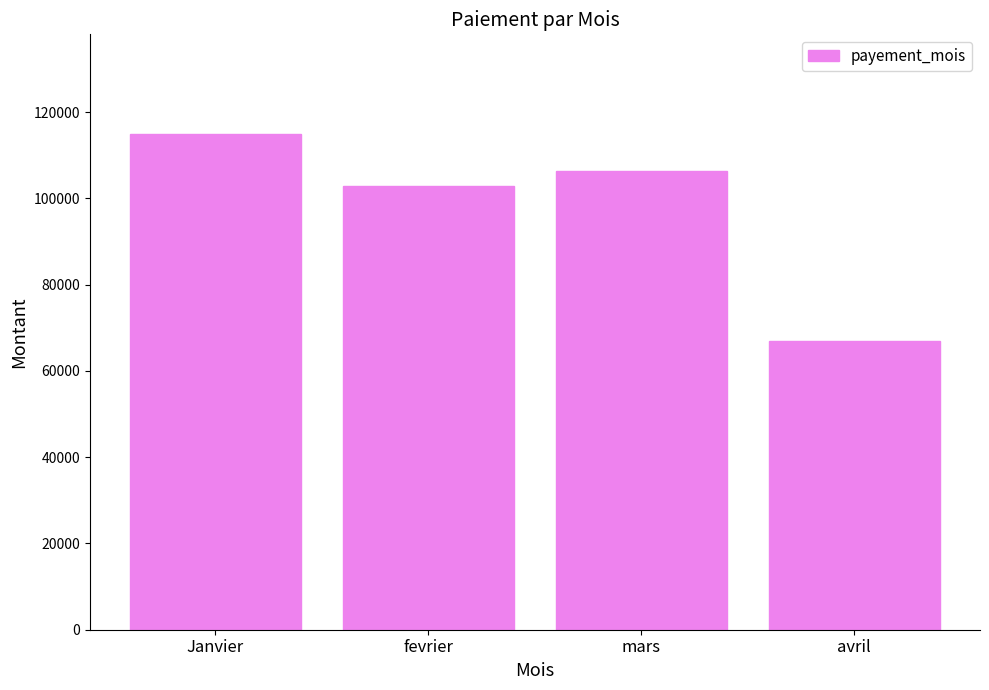

Reading right to left, what are all the values shown in this chart?

avril=66990.1	mars=106423.8	fevrier=102934.7	Janvier=115040.9